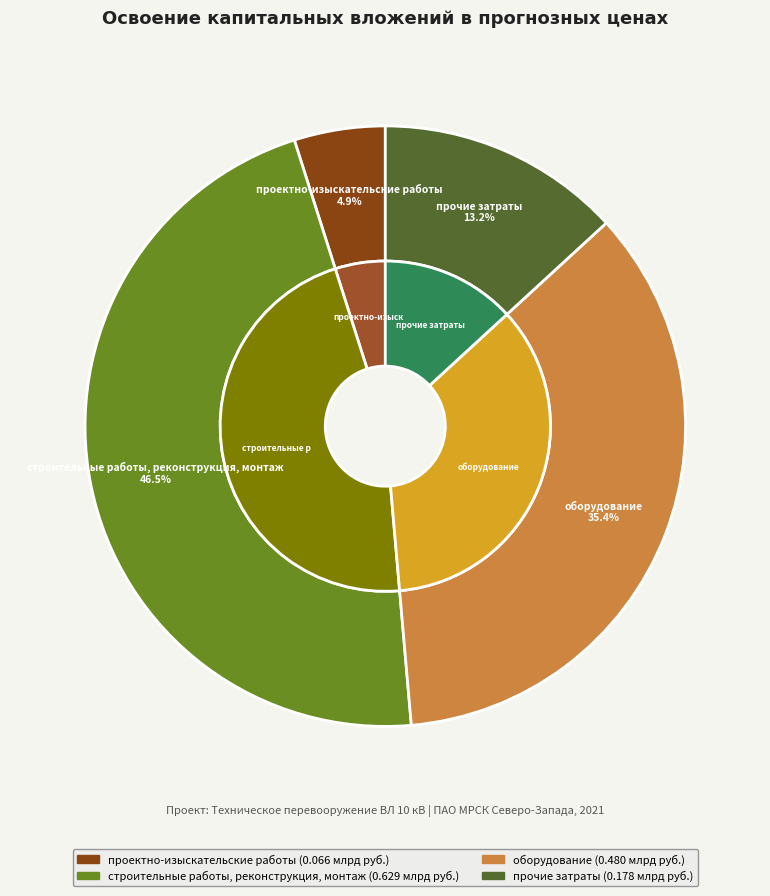

Is there any slice that represents more than half of the pie?

No